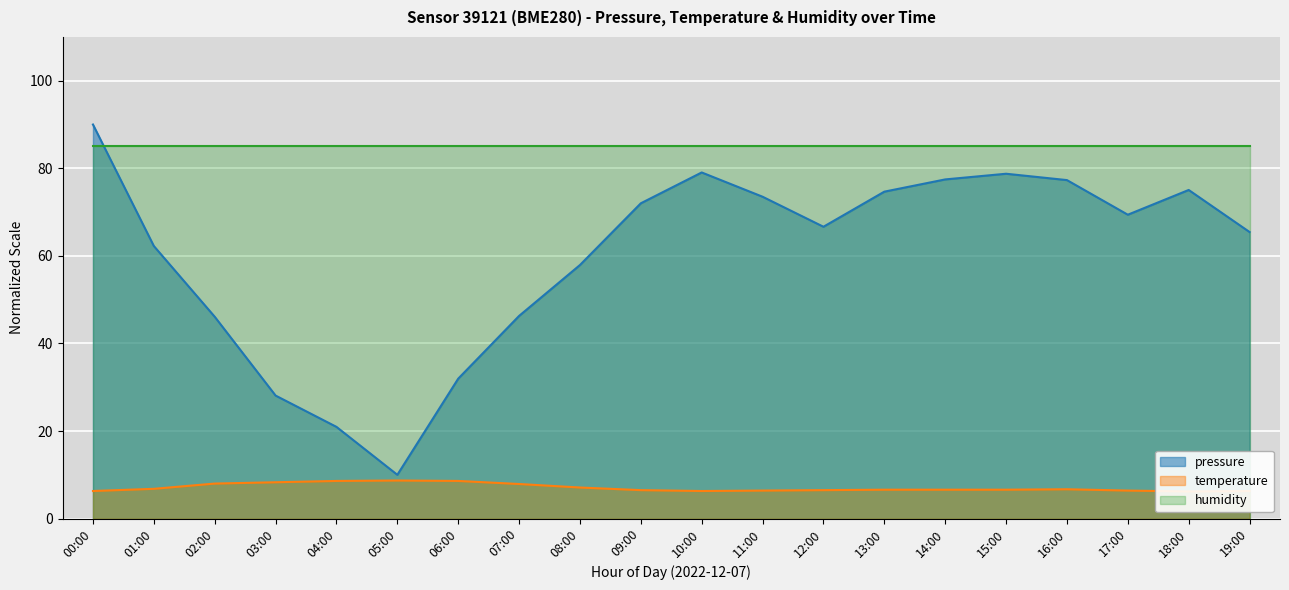

What is the difference between the second highest and second lowest values in the temperature series?

2.3